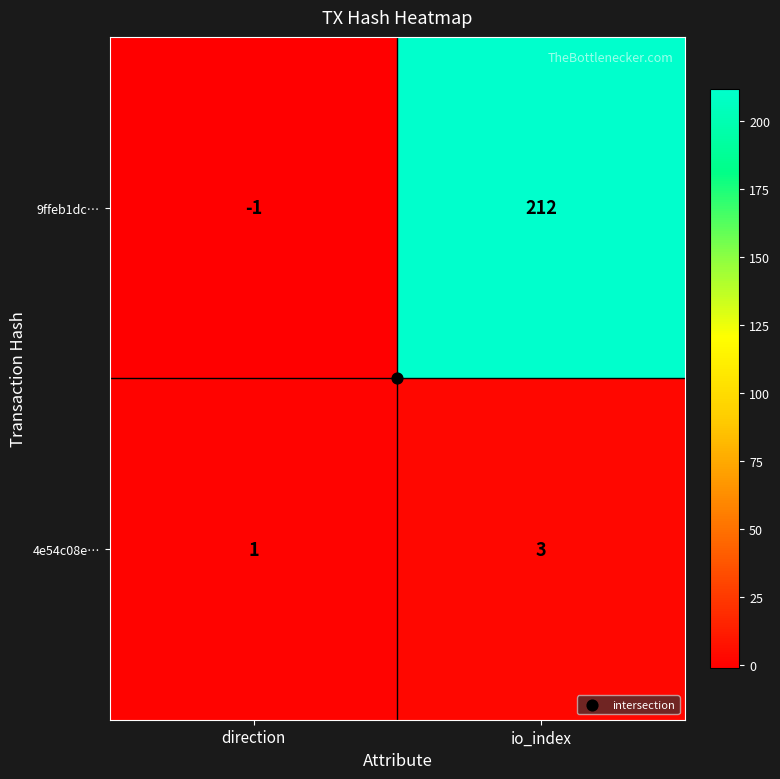

At which category is the sum across all series the highest?

io_index